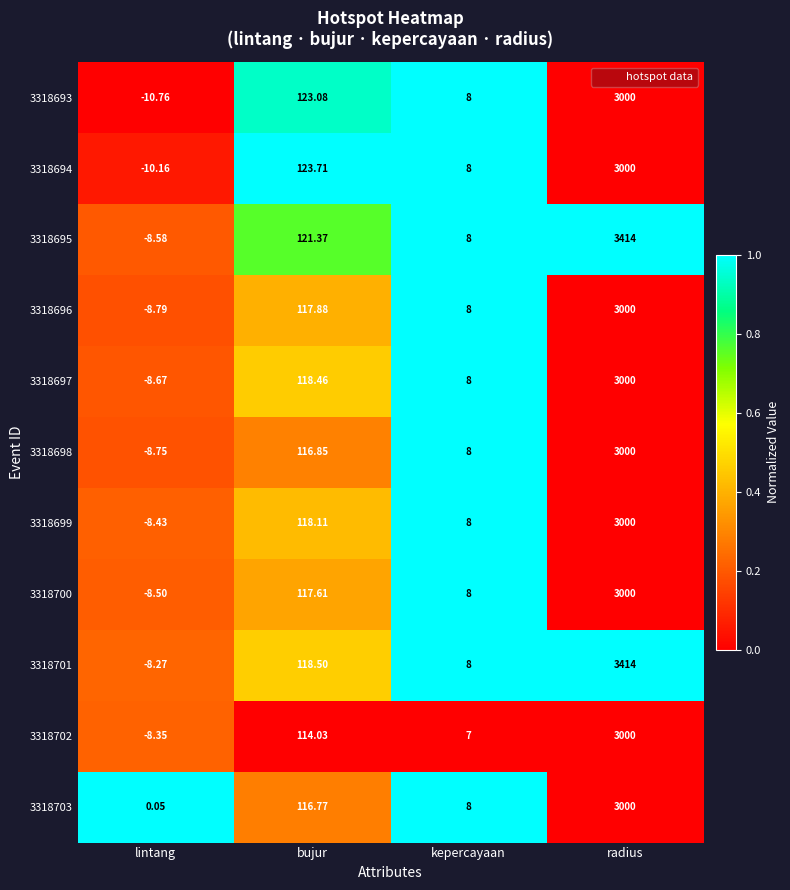

Which series has the largest total across all categories?

3318695